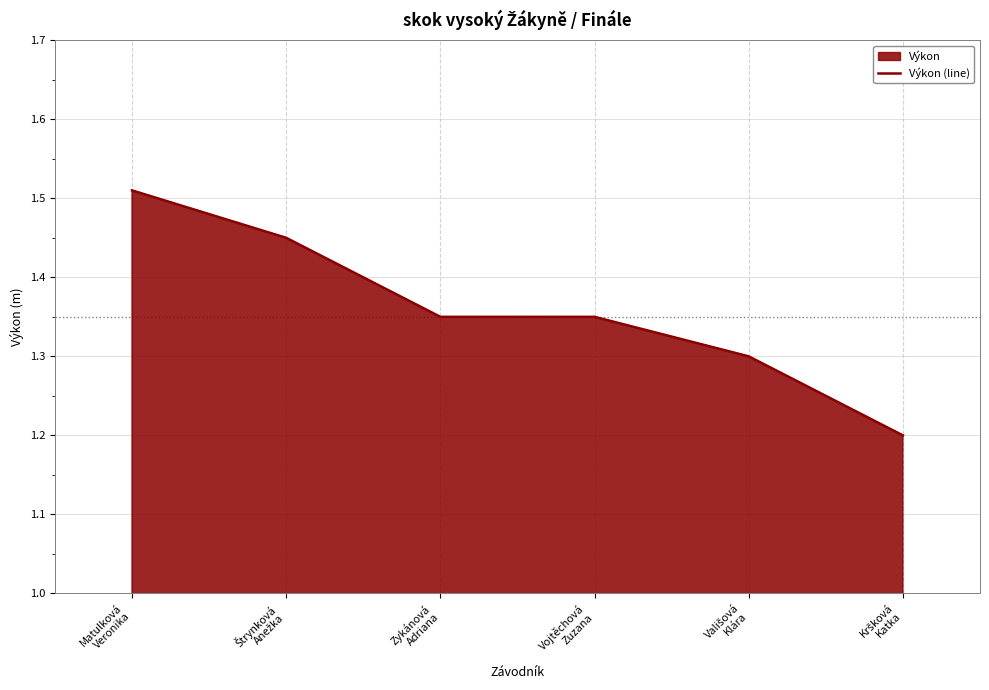

What is the change in value from Štrynková
Anežka to Kršková
Katka?

-0.2